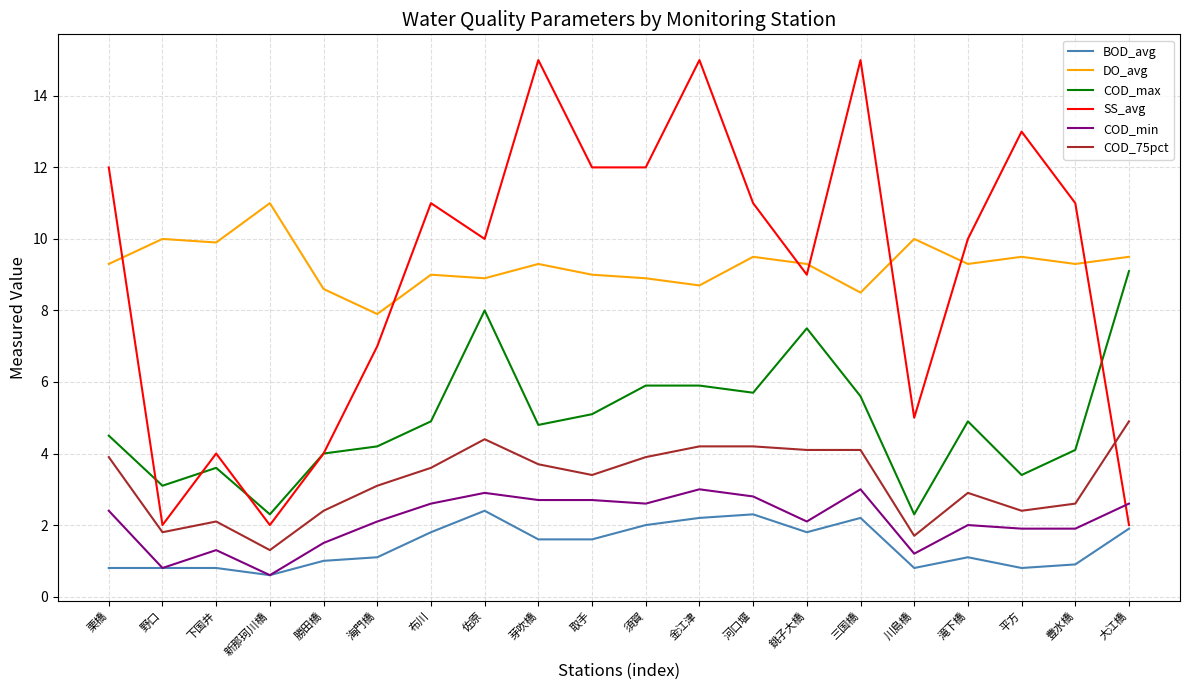

Which series has the widest spread of values?

SS_avg